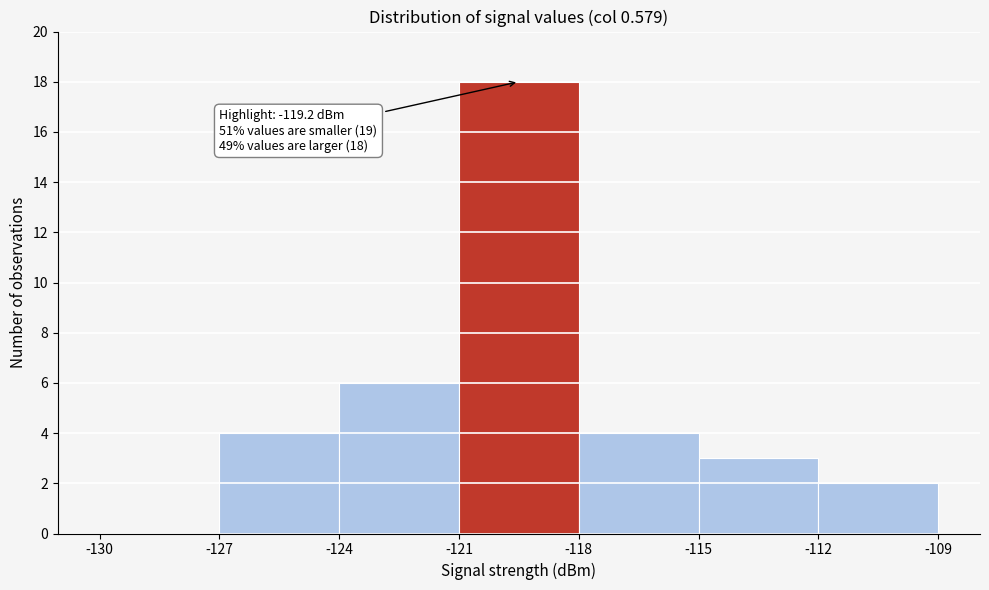

Which range on the x-axis has the tallest bar?

-121 to -118